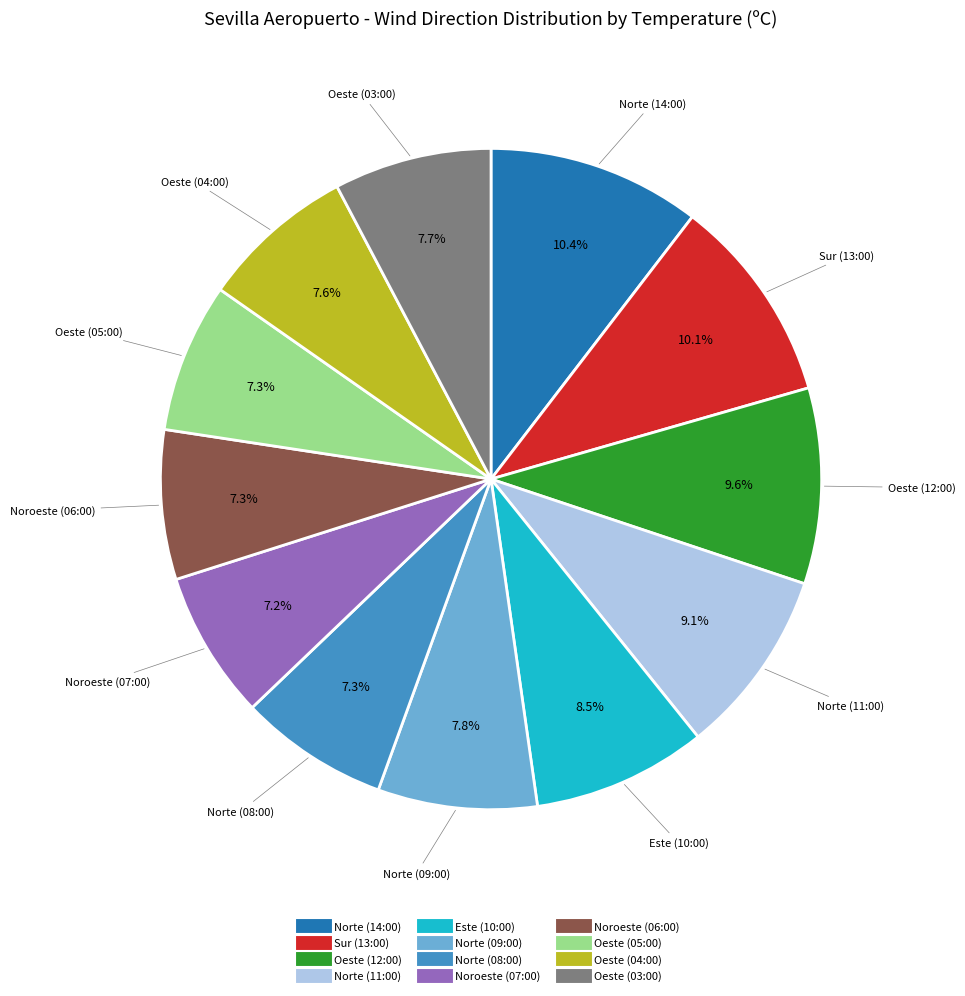

Does any single category account for the majority?

No